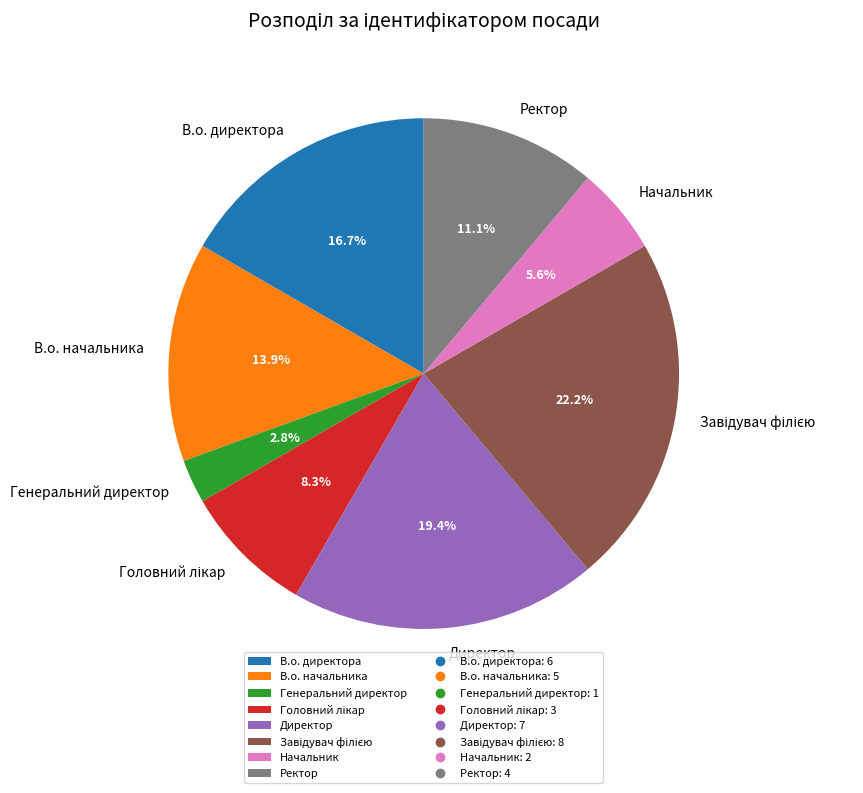

Is Генеральний директор the majority of the pie?

No